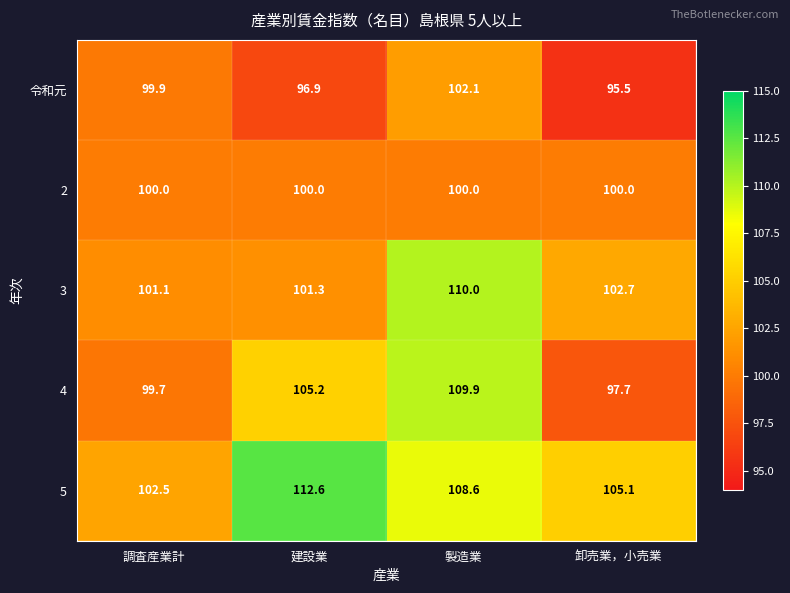

Where is 4 nearest to the value 103?

建設業